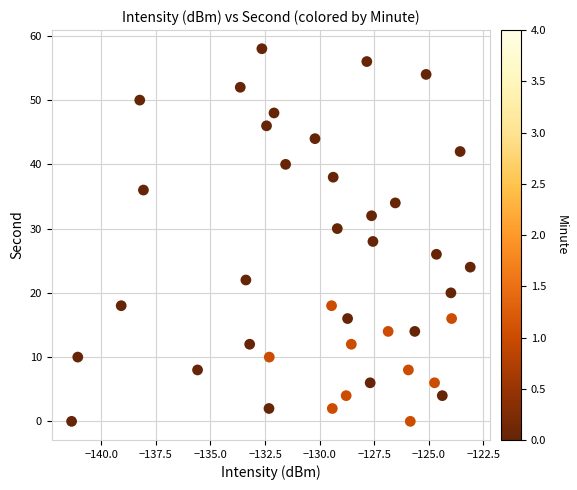

What is the range of Y values (max minus min)?

58